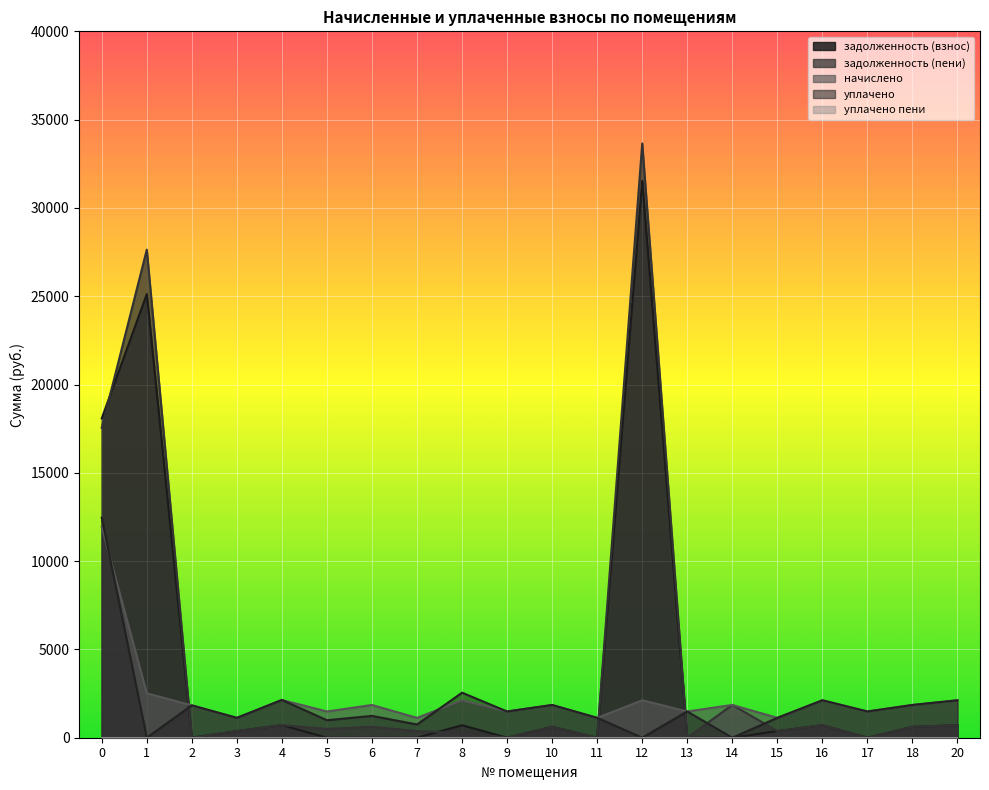

Does the chart display data point markers on the line(s)?

No